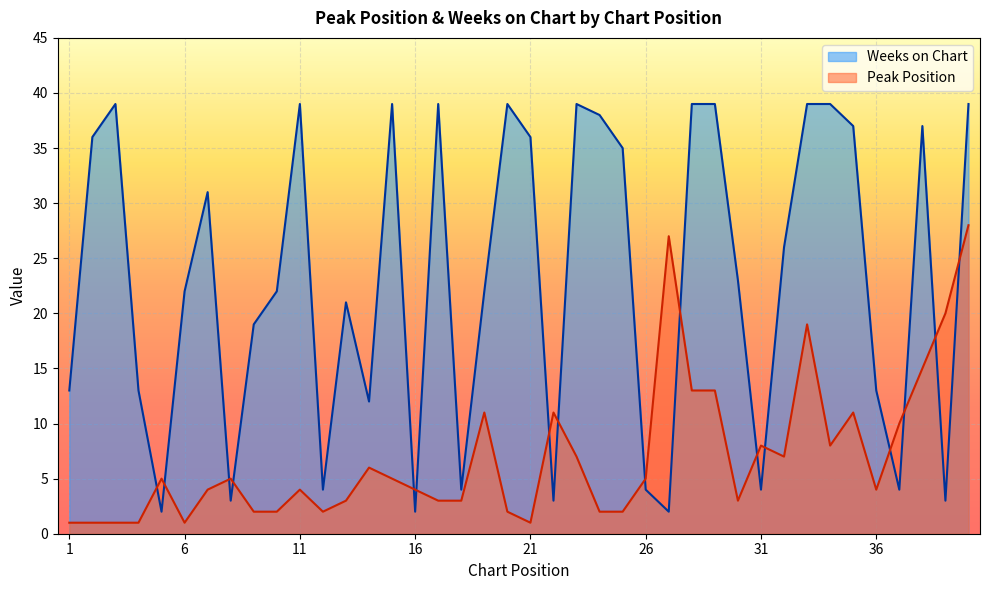

Which series has the largest range (max minus min)?

Weeks on Chart